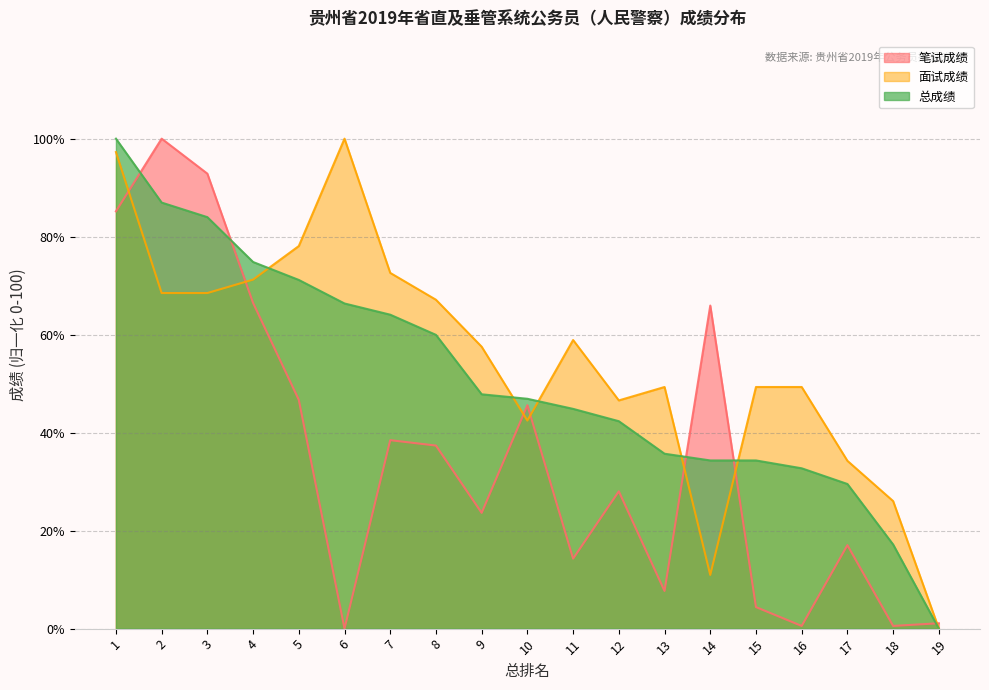

How many intersections are there between 笔试成绩 and 面试成绩?

7